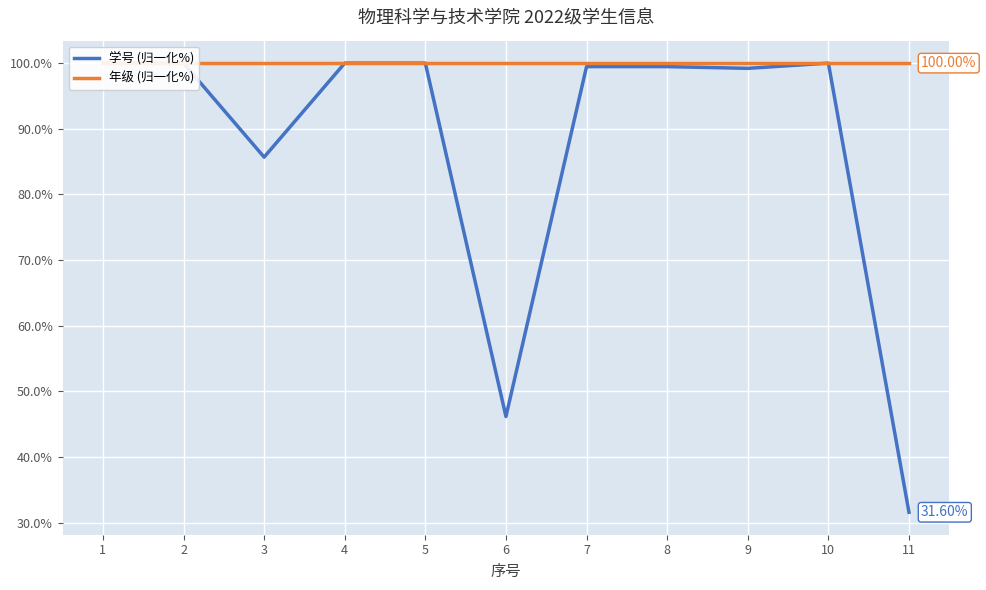

Reading left to right, list all the values displayed in this chart.

学号 (归一化%): 1=100.0	2=100.0	3=85.7	4=100.0	5=100.0	6=46.2	7=99.5	8=99.5	9=99.2	10=100.0	11=31.6
年级 (归一化%): 1=100.0	2=100.0	3=100.0	4=100.0	5=100.0	6=100.0	7=100.0	8=100.0	9=100.0	10=100.0	11=100.0